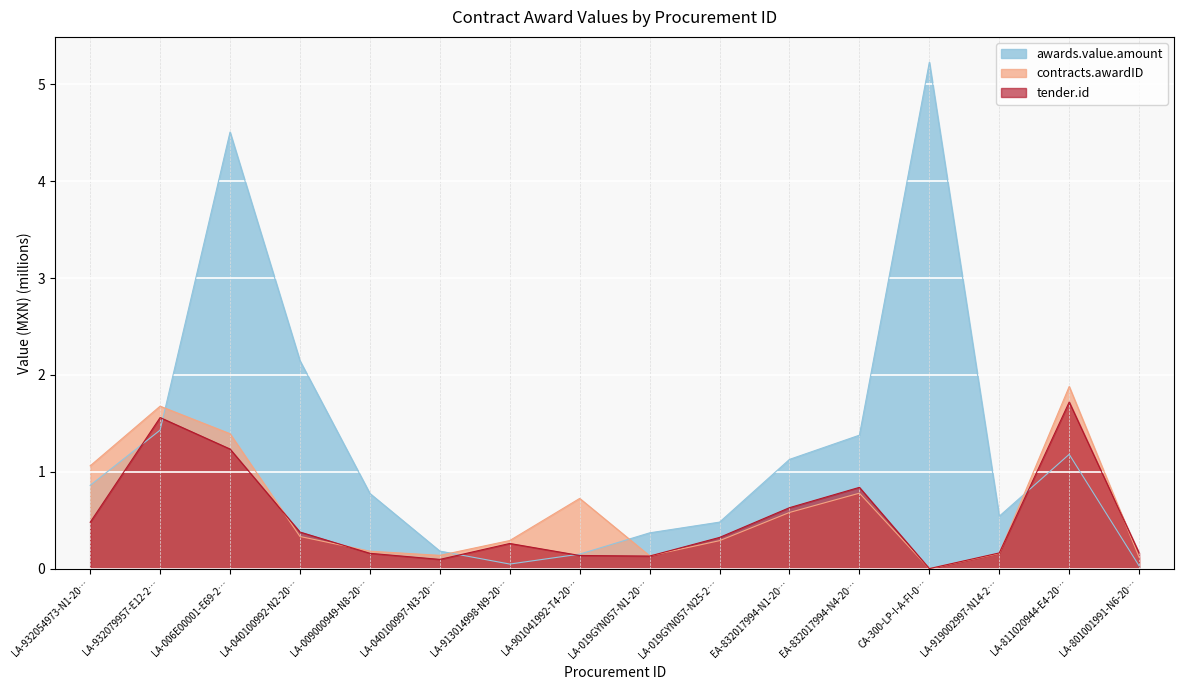

What position from the left is LA-019GYN057-N1-20…?

9